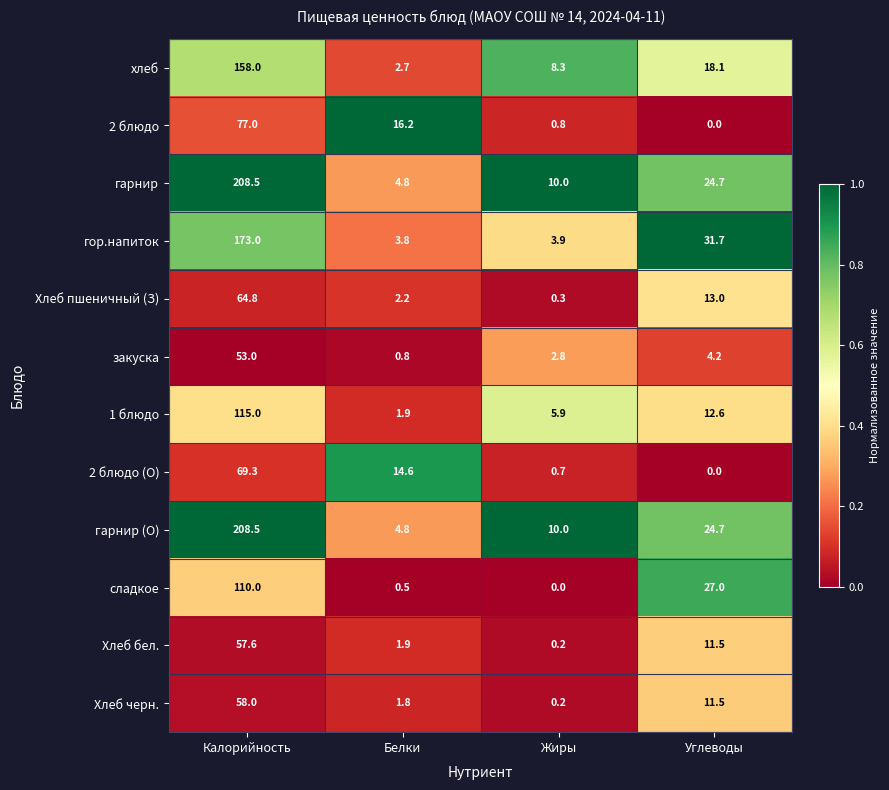

How many distinct data groups are displayed?

12